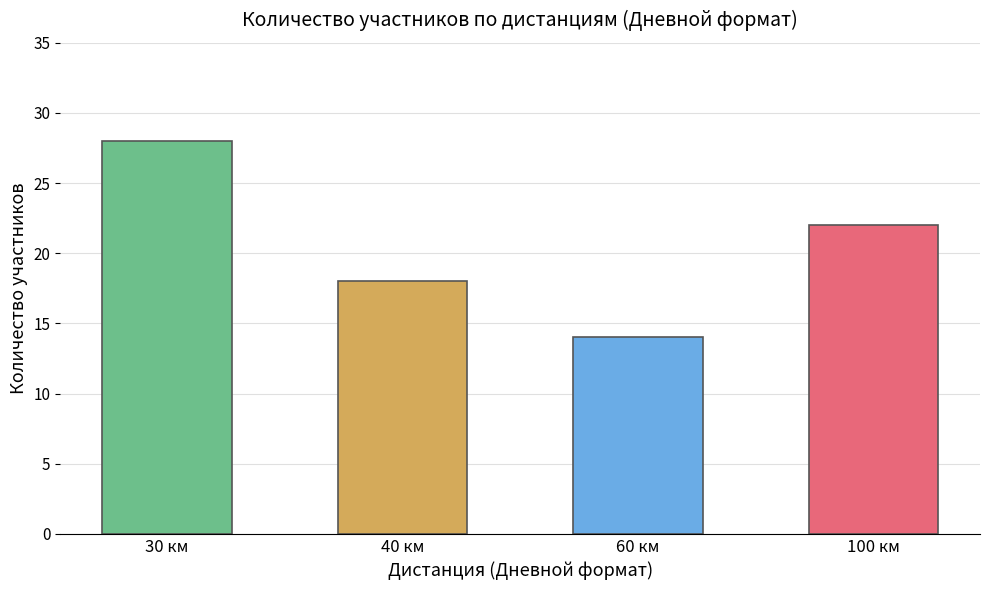

Which category has the highest value across all series?

30 км